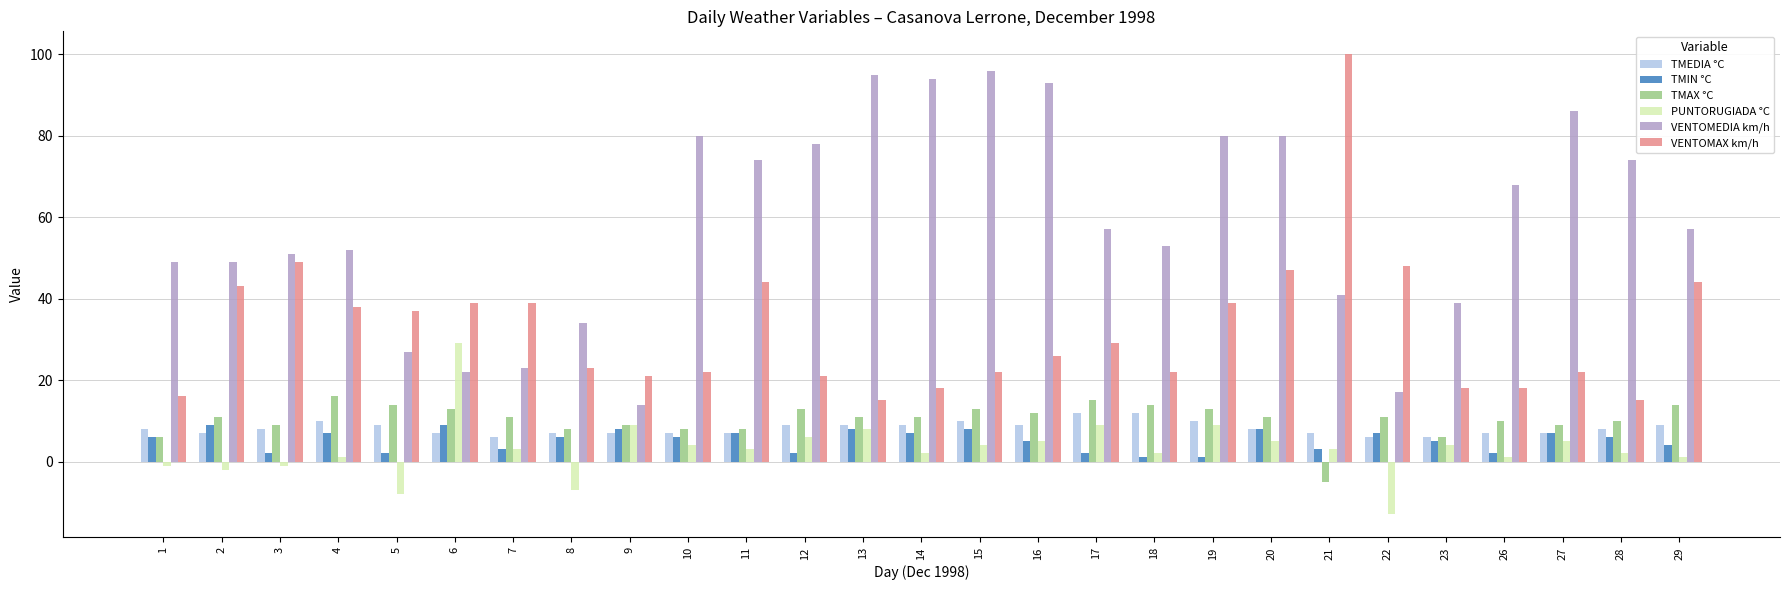

Rank the series by their maximum value, from lowest to highest.

TMIN °C, TMEDIA °C, TMAX °C, PUNTORUGIADA °C, VENTOMEDIA km/h, VENTOMAX km/h